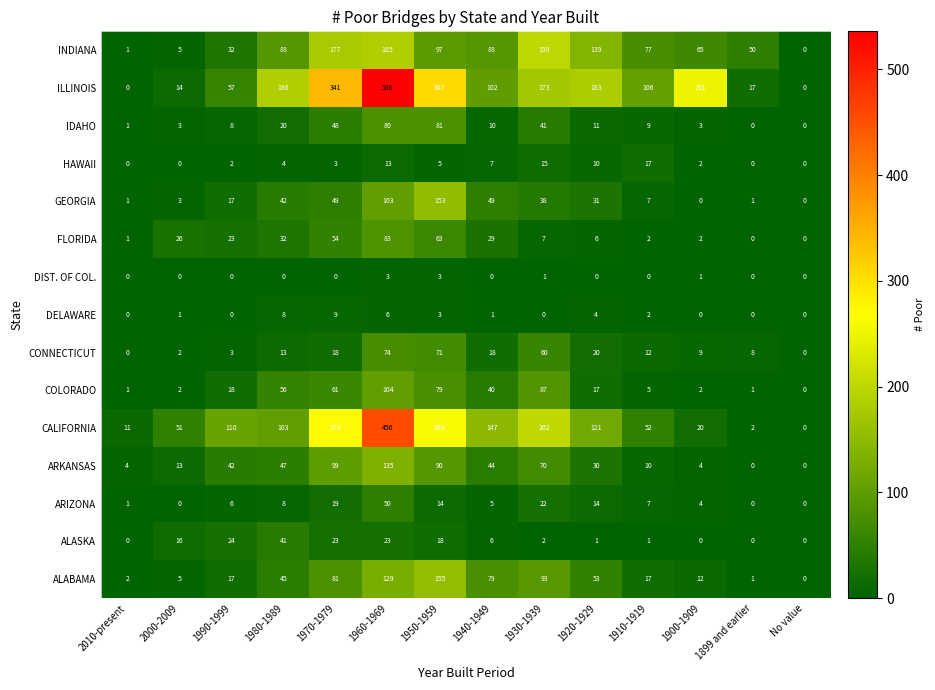

What is the highest value of the DIST. OF COL. series?

3